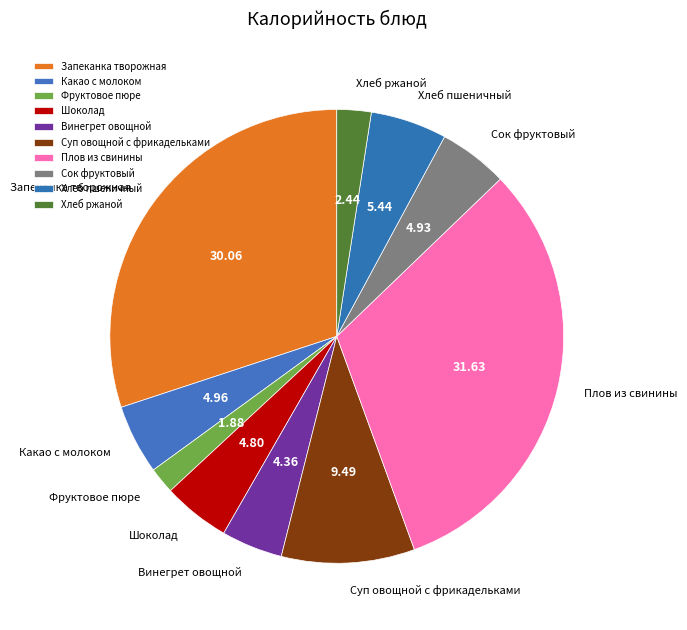

Does any single category account for the majority?

No